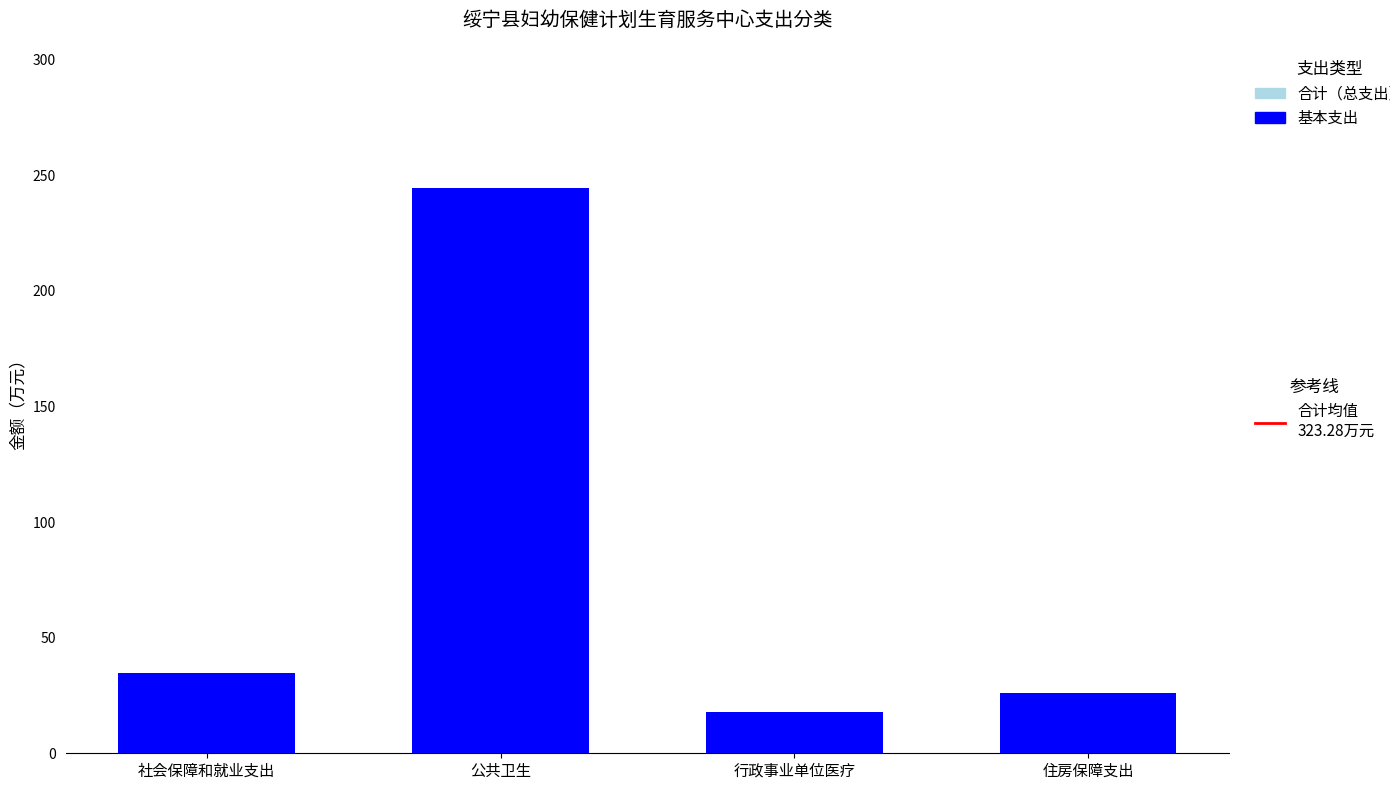

At which category is the sum across all series the highest?

公共卫生